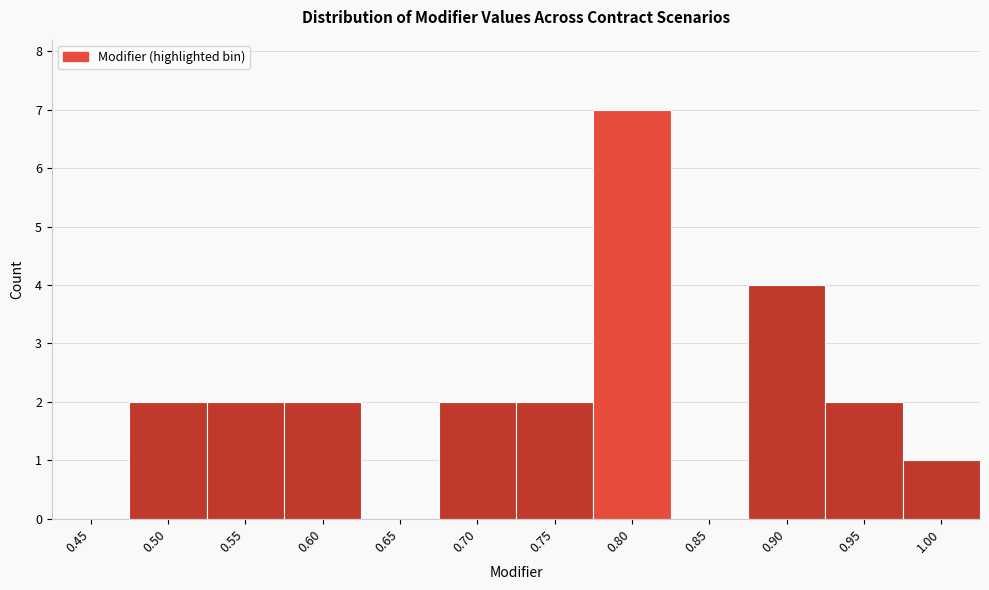

Reading right to left, extract all data points from this chart.

1.00=1	0.95=2	0.90=4	0.85=0	0.80=7	0.75=2	0.70=2	0.65=0	0.60=2	0.55=2	0.50=2	0.45=0